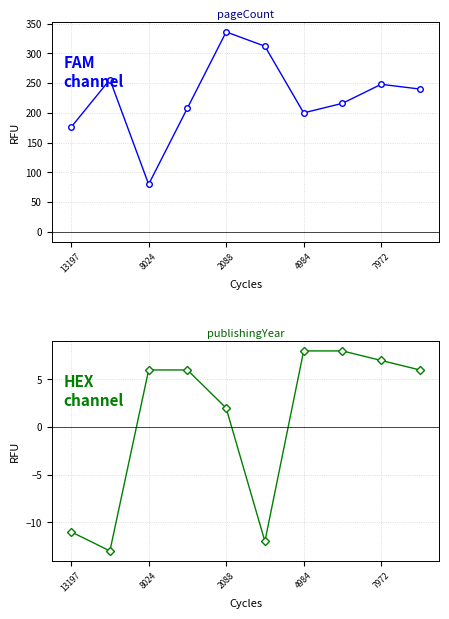

What is the value of the pageCount point at the 6th from the left?

312